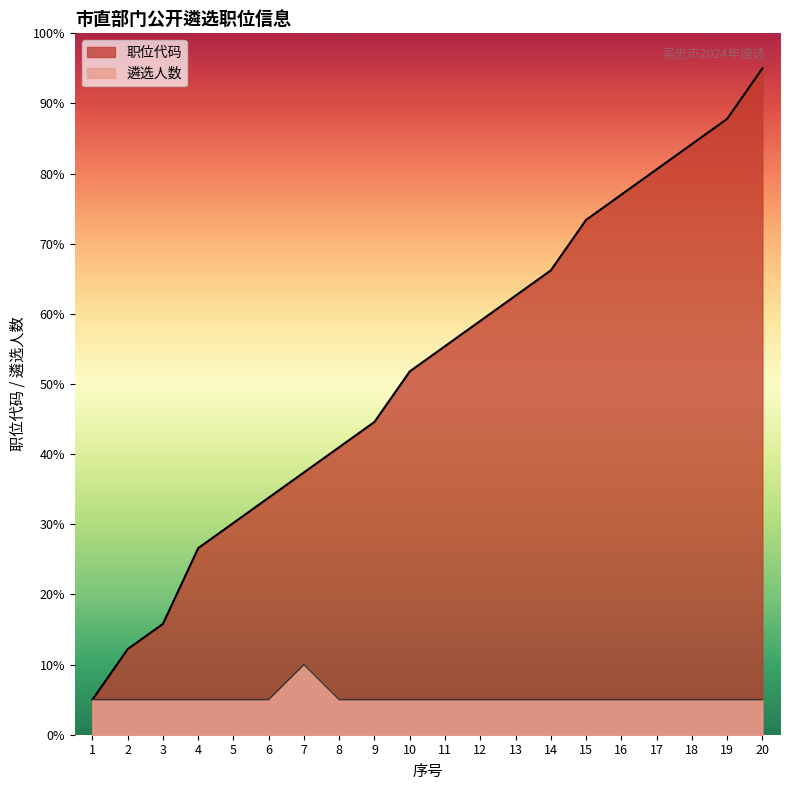

What is the total value across all series at 20?

100.0